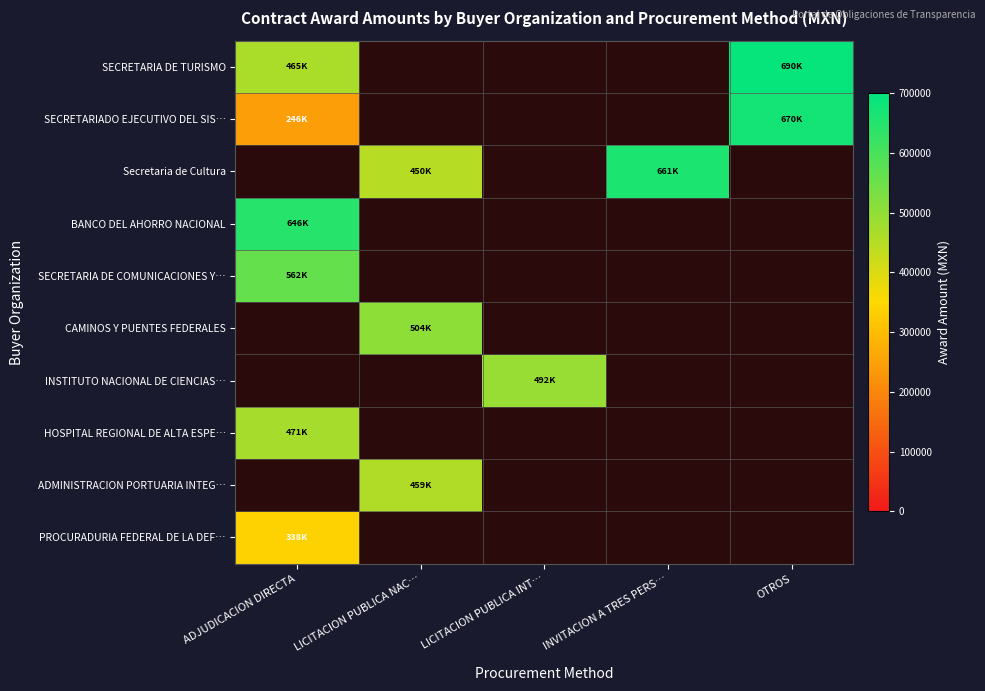

Which category has the lowest value across all series?

ADJUDICACION DIRECTA